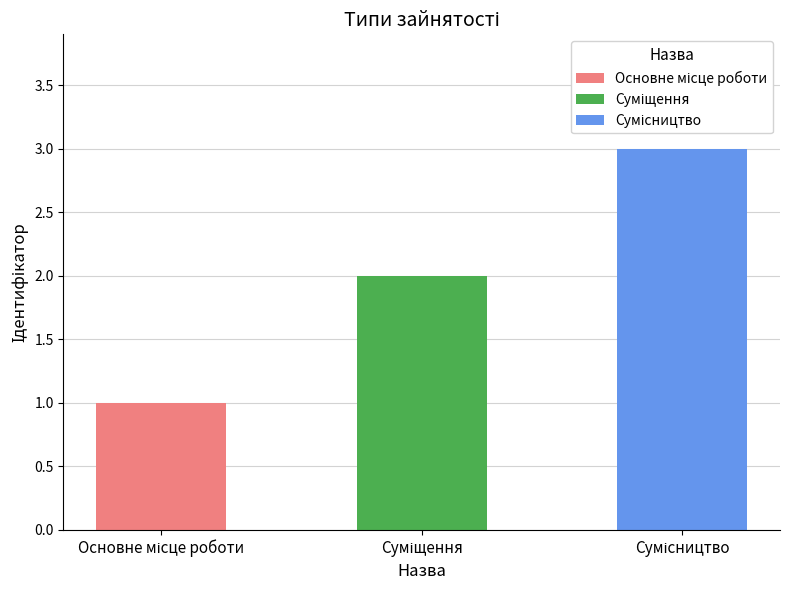

Is it true that the value at Сумісництво is 3?

True